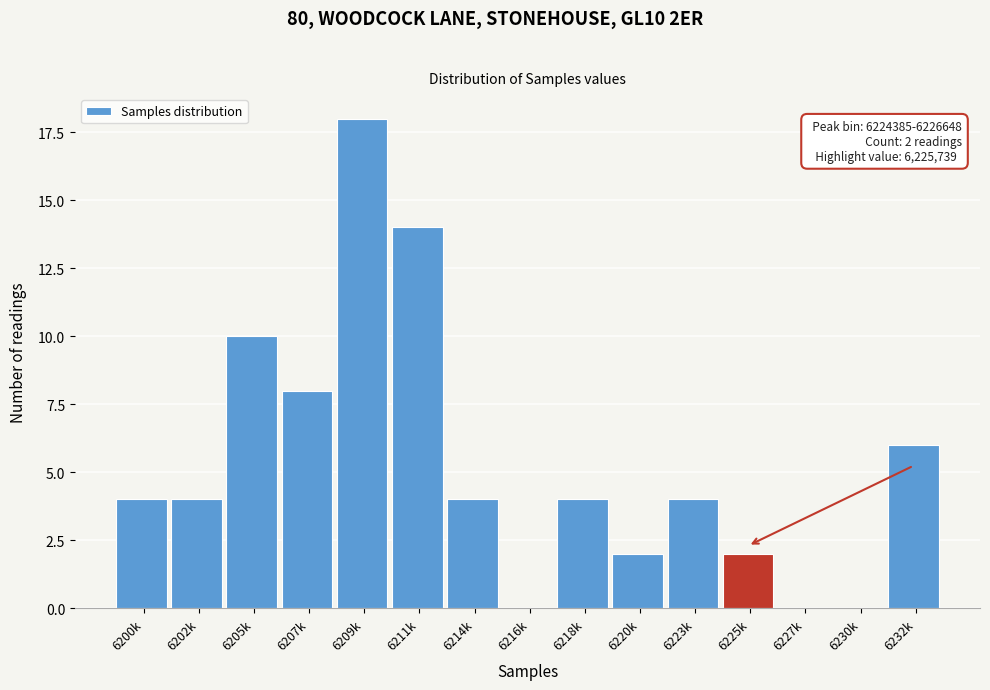

Reading left to right, what are all the values shown in this chart?

6200k=4	6202k=4	6205k=10	6207k=8	6209k=18	6211k=14	6214k=4	6216k=0	6218k=4	6220k=2	6223k=4	6225k=2	6227k=0	6230k=0	6232k=6